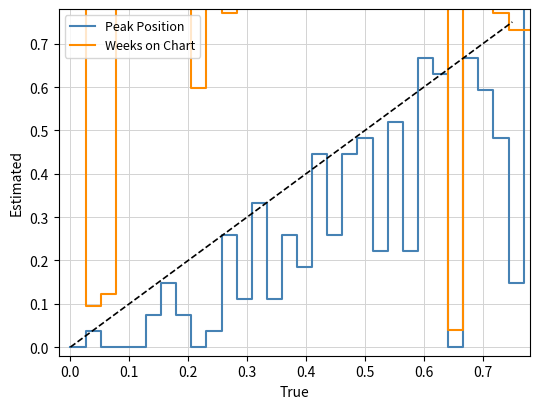

Is the value of Peak Position at 35 greater than the value of Weeks on Chart at 15?

No